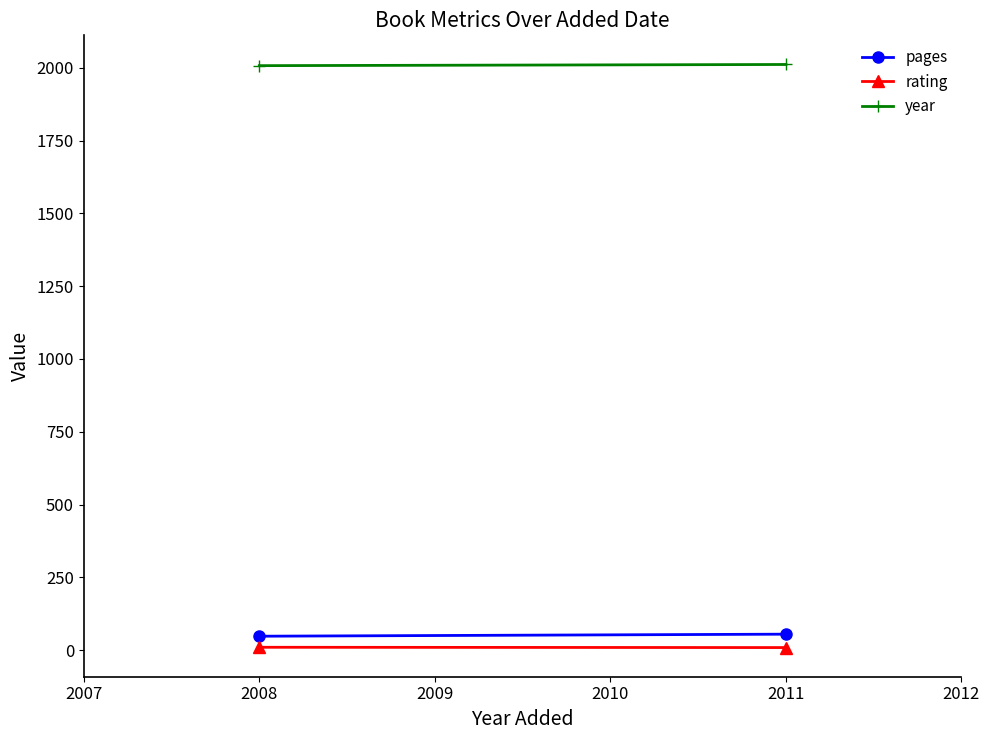

How many year values are between 2007 and 2011?

2